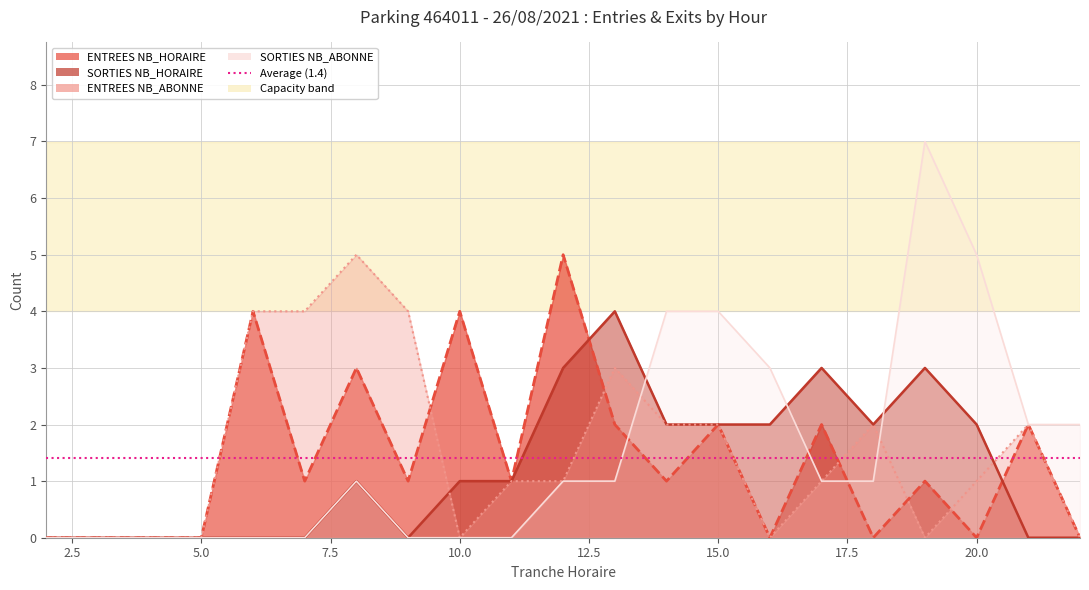

What is the value of the ENTREES NB_ABONNE point at the 13th from the left?

2